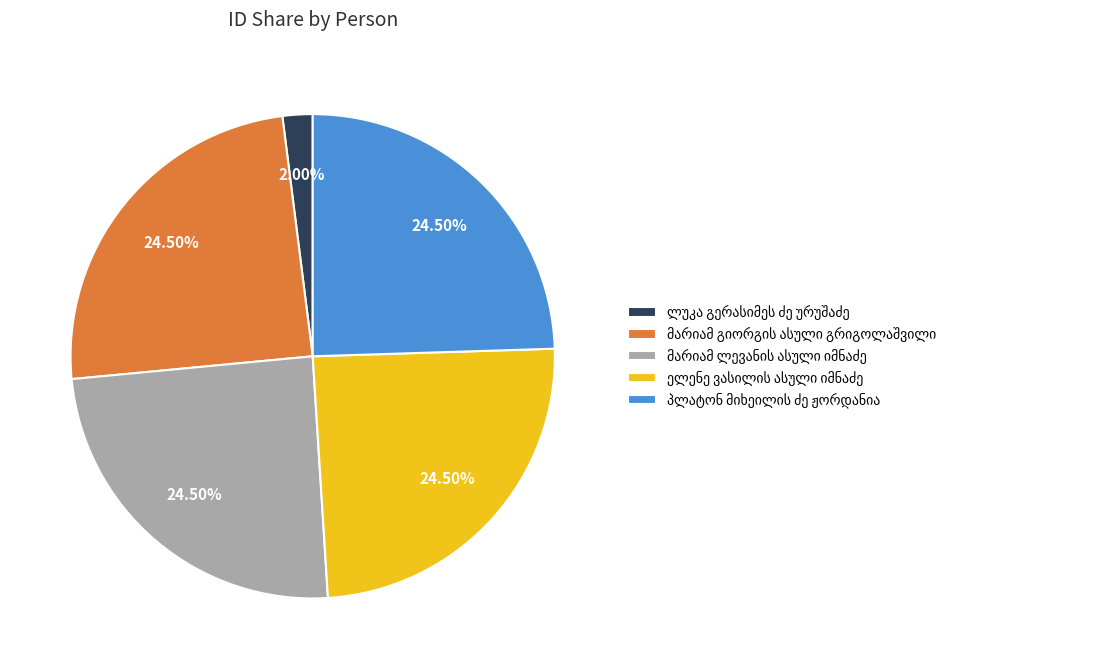

Is there any slice that represents more than half of the pie?

No